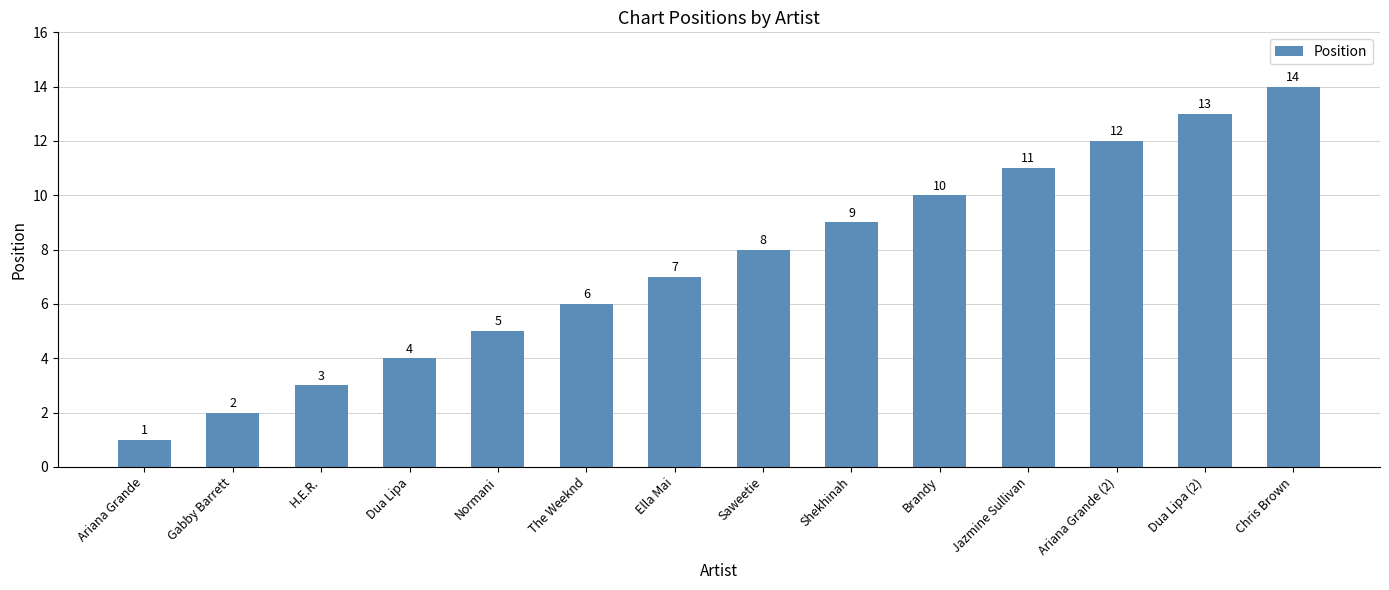

The value at Ella Mai is 7. True or false?

True